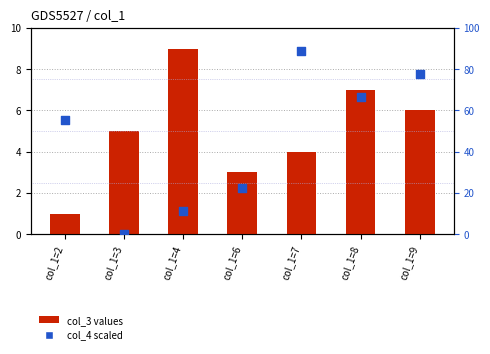

Is the value of col_4 scaled at col_1=9 greater than the value of col_3 values at col_1=6?

Yes